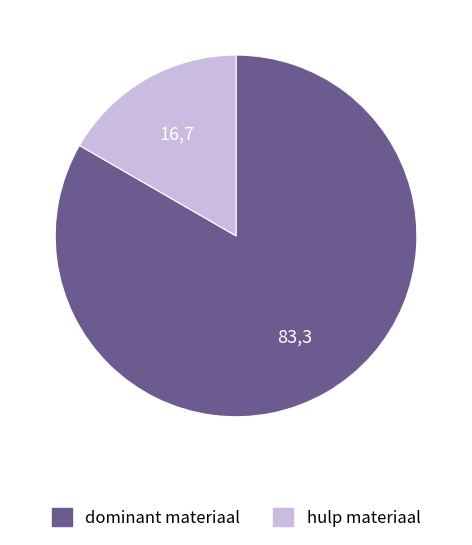

Does any single category account for the majority?

Yes